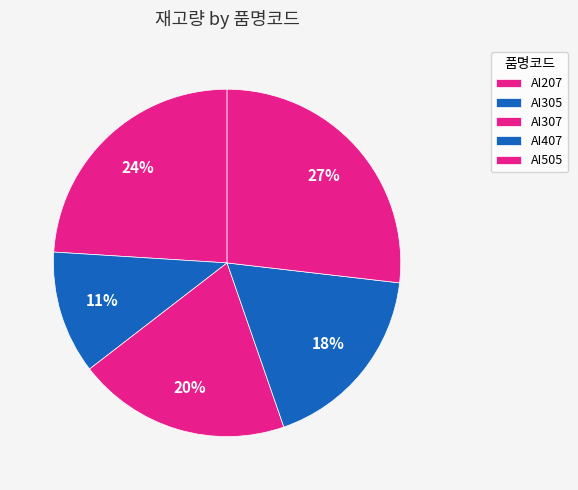

Count the number of slices in the pie.

5